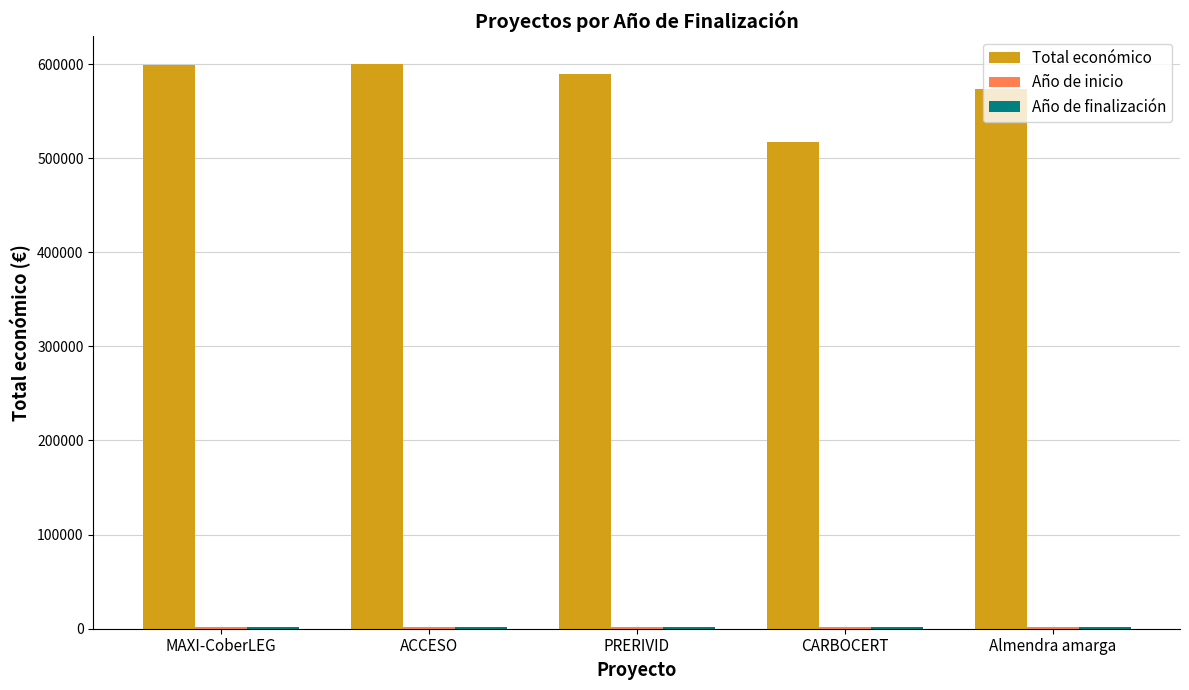

How many bars are there in total?

15